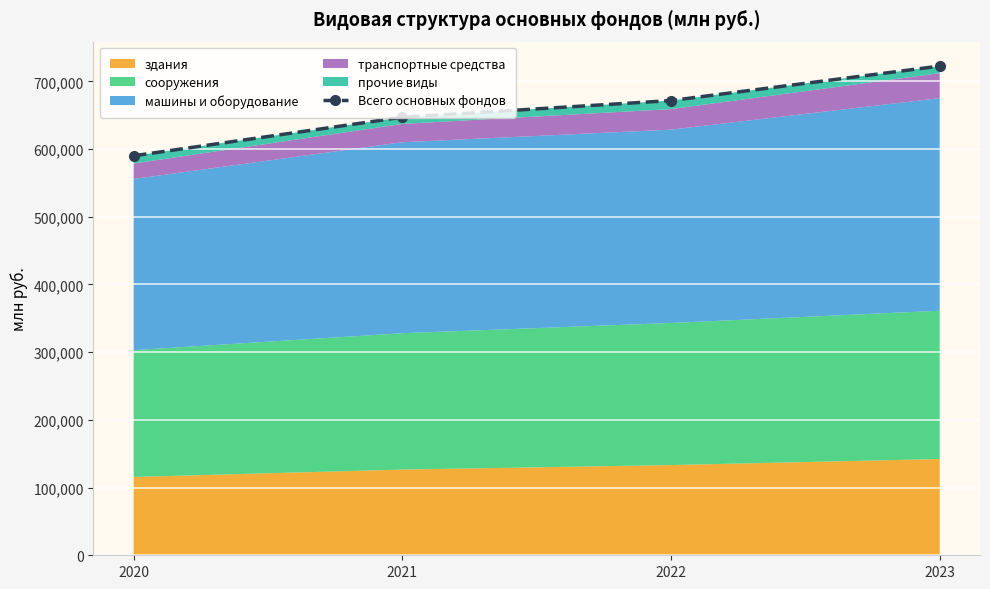

Rank the categories by value from highest to lowest.

2023, 2022, 2021, 2020